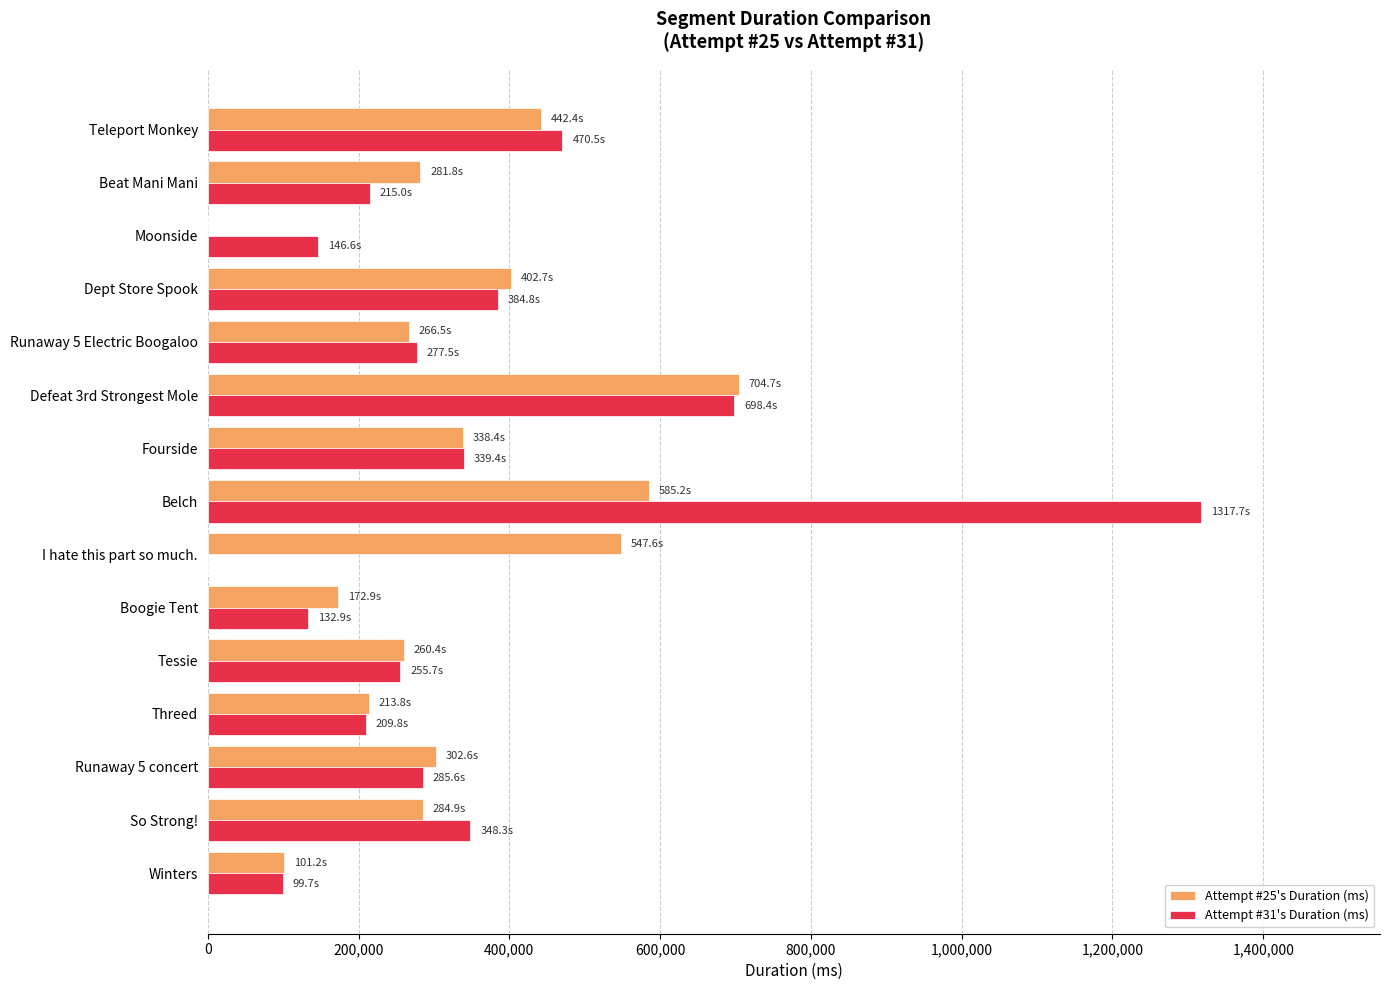

Which label corresponds to the largest value in the chart?

Belch